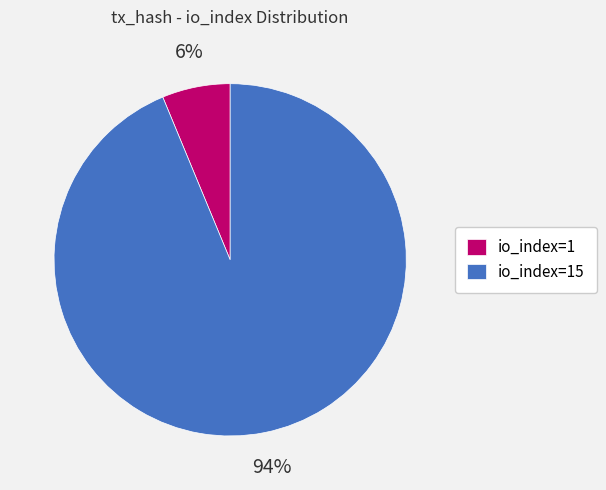

To the nearest percent, what percentage of the pie is io_index=15?

94%